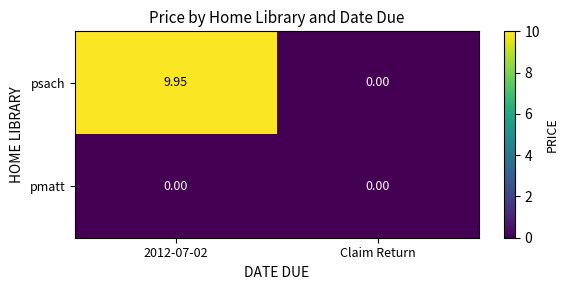

Which label corresponds to the largest value in the chart?

2012-07-02